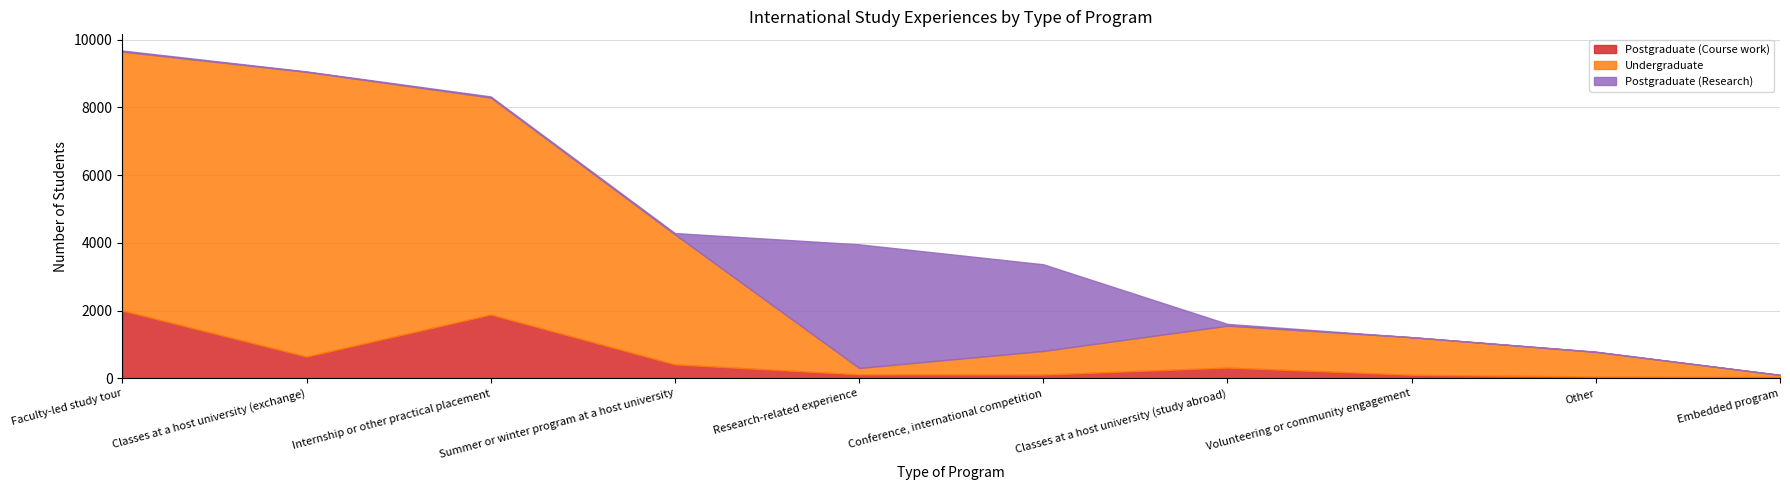

Reading right to left, extract all data points from this chart.

Postgraduate (Course work): Embedded program=41	Other=53	Volunteering or community engagement=106	Classes at a host university (study abroad)=319	Conference, international competition=112	Research-related experience=118	Summer or winter program at a host university=413	Internship or other practical placement=1884	Classes at a host university (exchange)=644	Faculty-led study tour=2002
Undergraduate: Embedded program=63	Other=729	Volunteering or community engagement=1110	Classes at a host university (study abroad)=1237	Conference, international competition=698	Research-related experience=190	Summer or winter program at a host university=3837	Internship or other practical placement=6405	Classes at a host university (exchange)=8402	Faculty-led study tour=7641
Postgraduate (Research): Embedded program=0	Other=7	Volunteering or community engagement=0	Classes at a host university (study abroad)=52	Conference, international competition=2558	Research-related experience=3649	Summer or winter program at a host university=39	Internship or other practical placement=32	Classes at a host university (exchange)=13	Faculty-led study tour=33